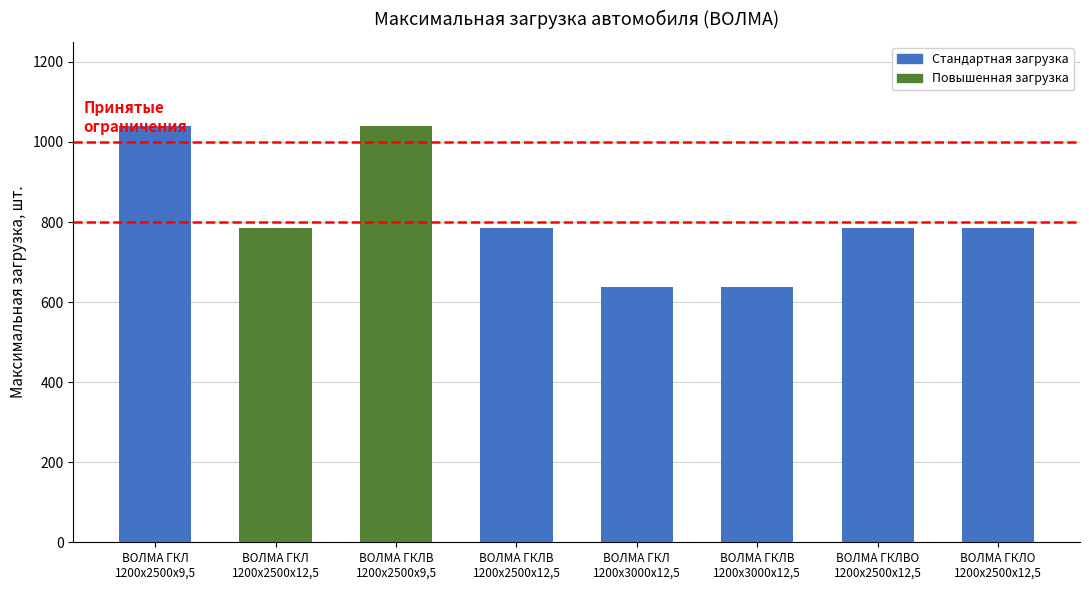

What is the label of the 2nd bar from the right?

ВОЛМА ГКЛВО
1200х2500х12,5